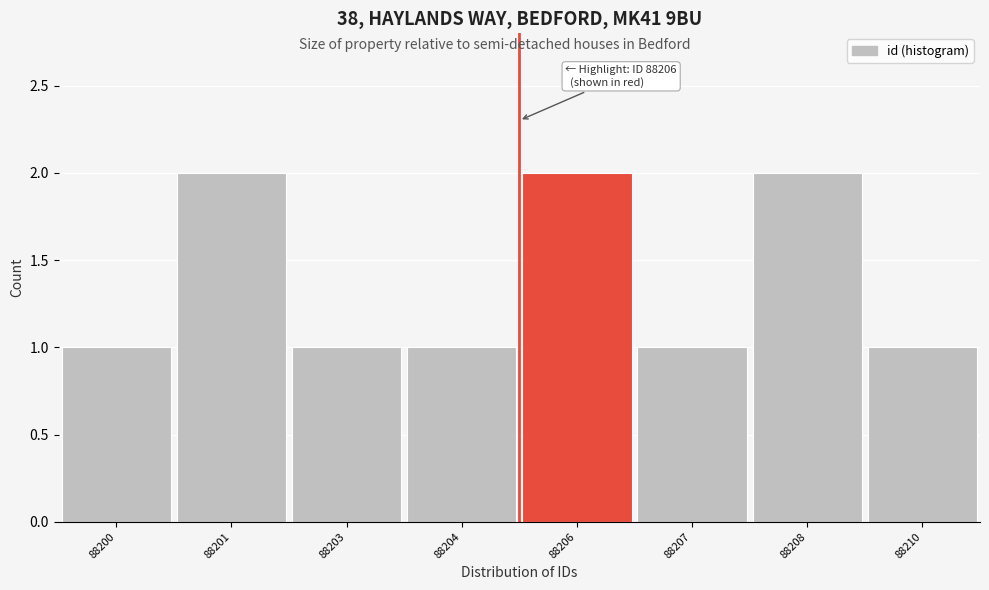

Reading left to right, list all the values displayed in this chart.

88200=1	88201=2	88203=1	88204=1	88206=2	88207=1	88208=2	88210=1